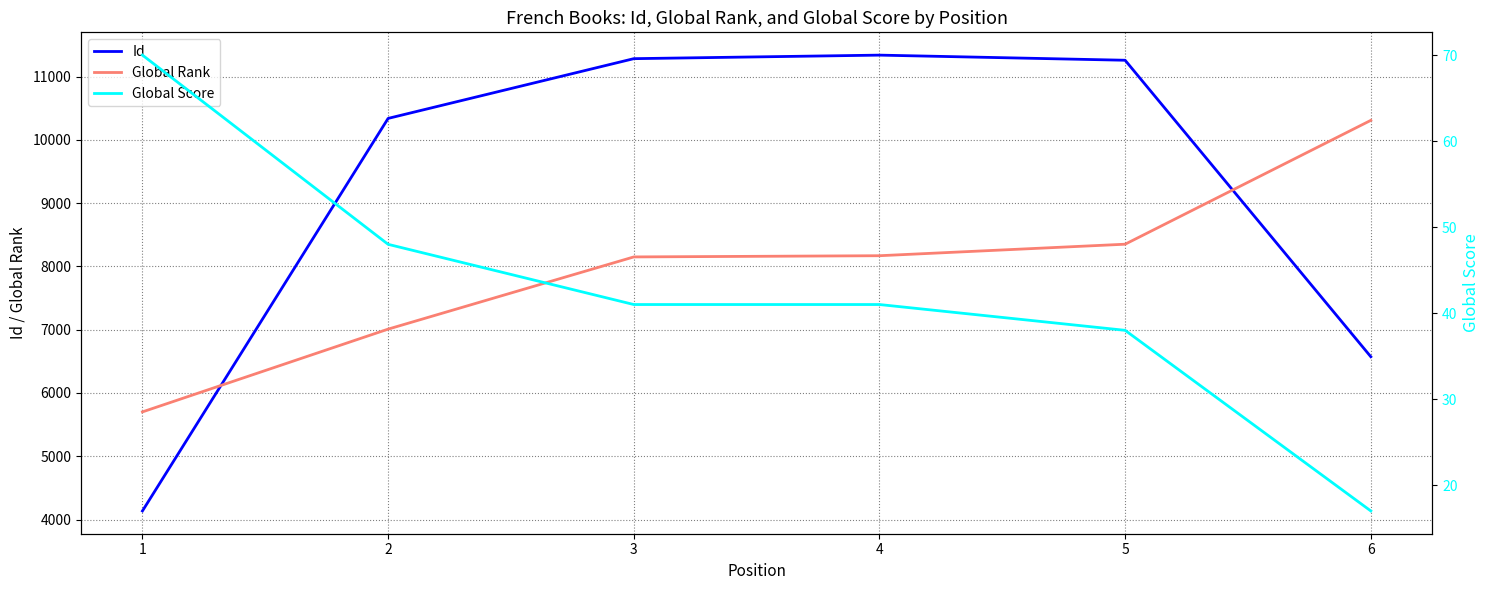

At which category does Id reach its first local peak?

4